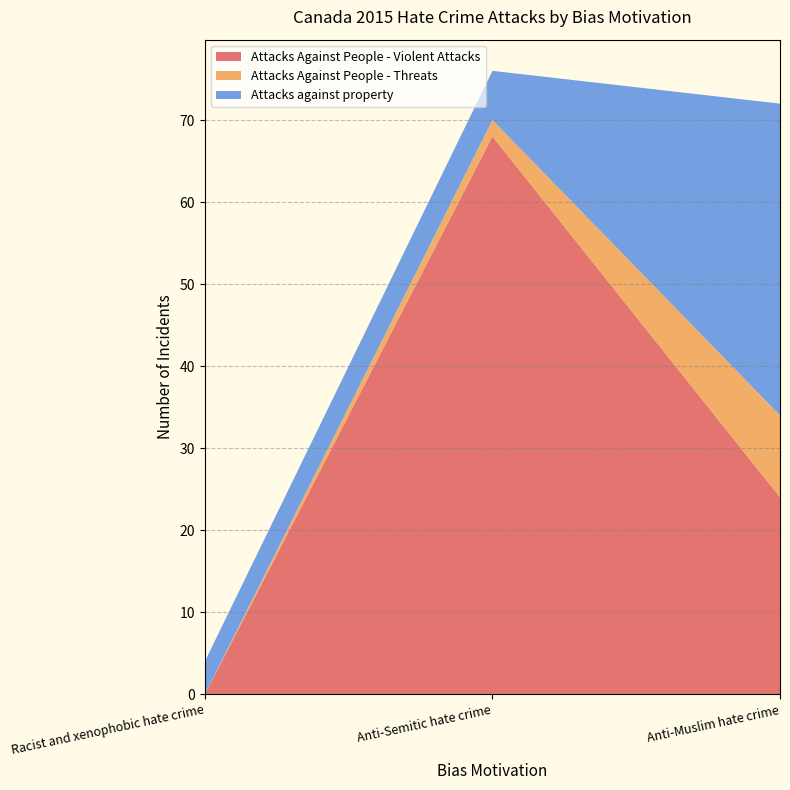

Reading right to left, extract all data points from this chart.

Attacks Against People - Violent Attacks: 24	68	0
Attacks Against People - Threats: 10	2	0
Attacks against property: 38	6	4